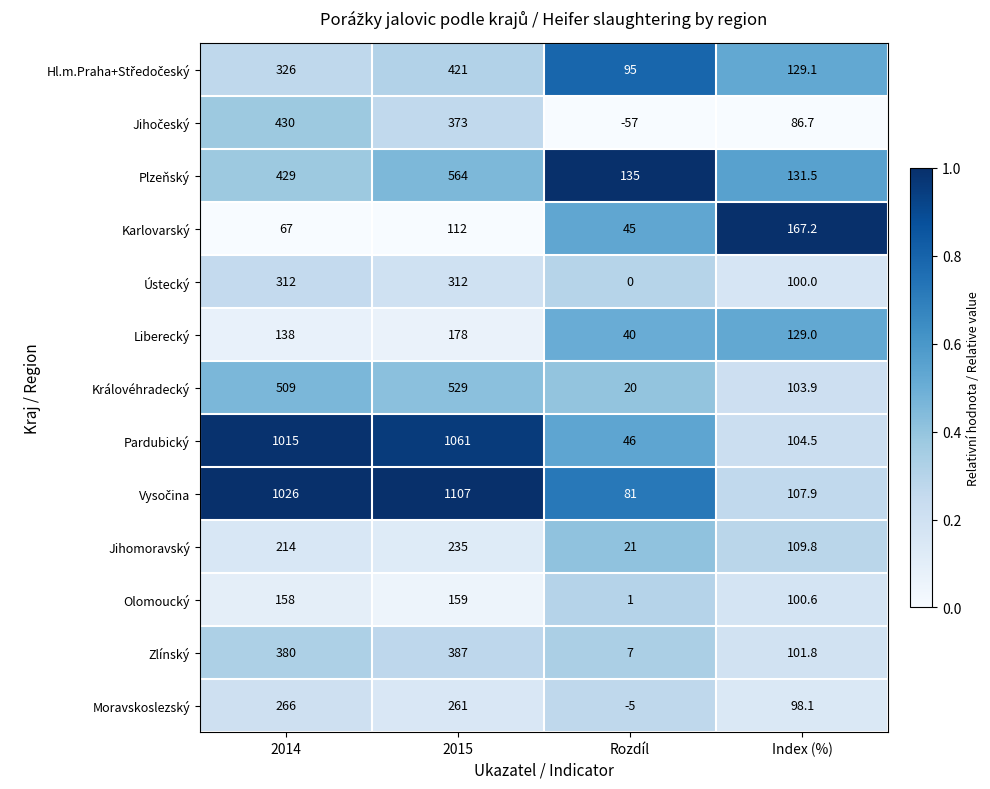

What is the difference between the second highest and minimum values in the Liberecký series?

98.0